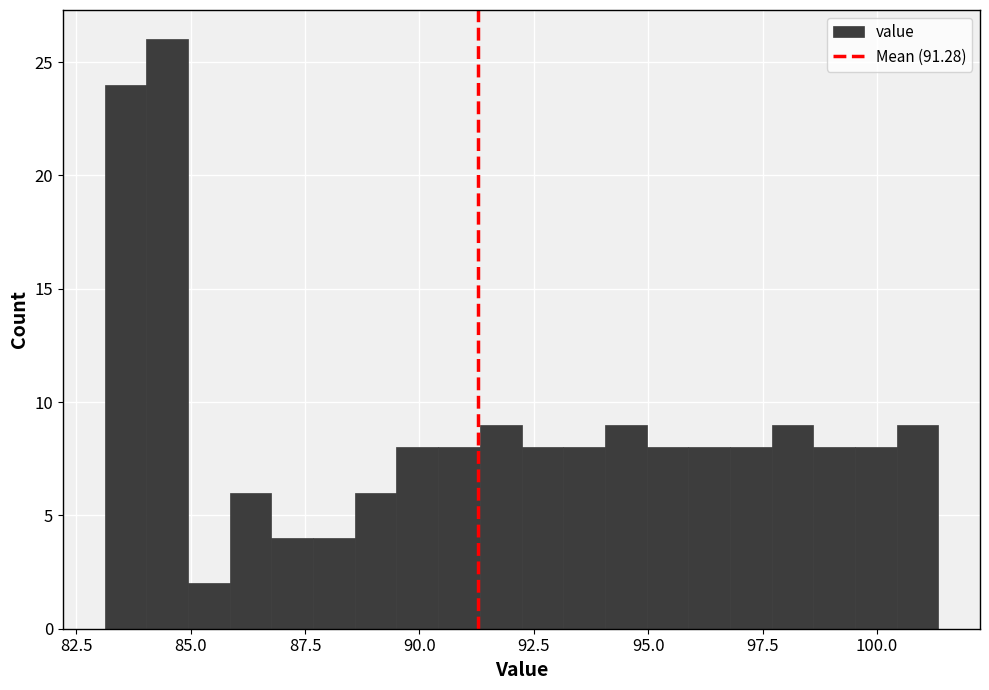

Around what value on the x-axis is the tallest bar? Give the approximate position of its centre, as read against the axis.

84.5